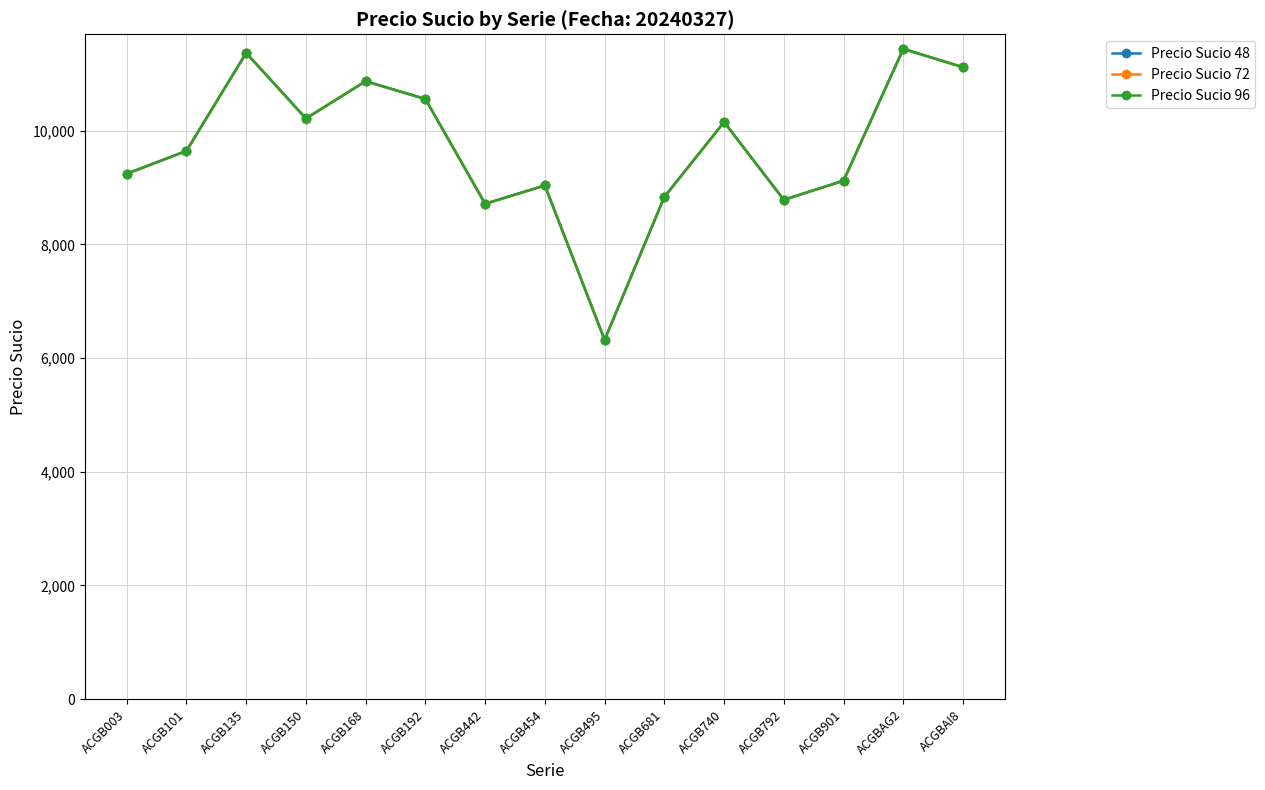

What is the sum of all Precio Sucio 96 values?

145462.3